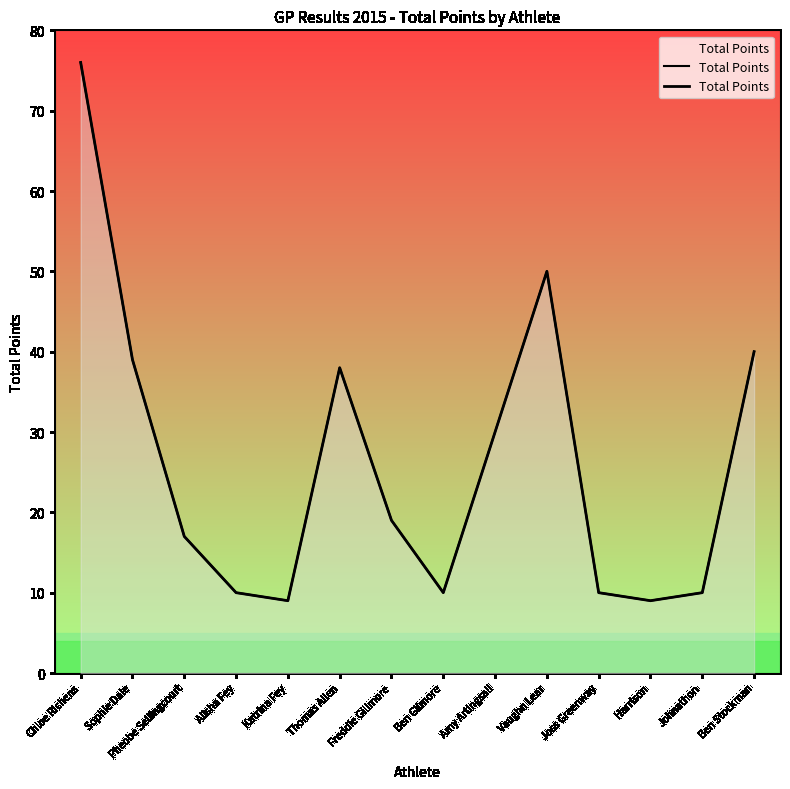

Reading left to right, list all the values displayed in this chart.

Chloe Richens=76	Sophie Dale=39	Pheobe Sellingcourt=17	Alisha Fey=10	Katrina Fey=9	Thomas Allen=38	Freddie Gillmore=19	Ben Gilmore=10	Amy Artingsall=30	Vaughn Lear=50	Joss Greenway=10	Harrison=9	Johnathon=10	Ben Stockman=40